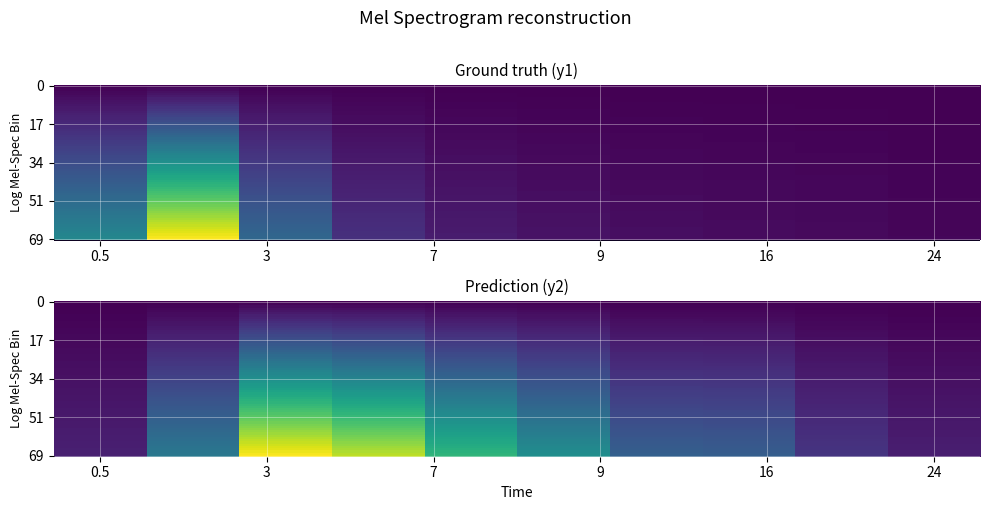

How many series are shown in this chart?

2